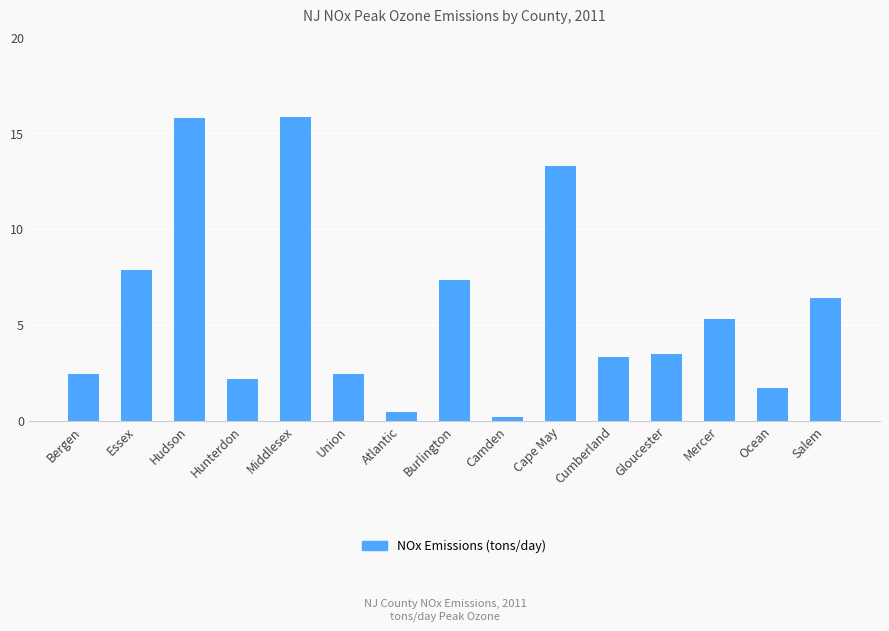

True or false: the data shows 3.8 at Hunterdon.

False